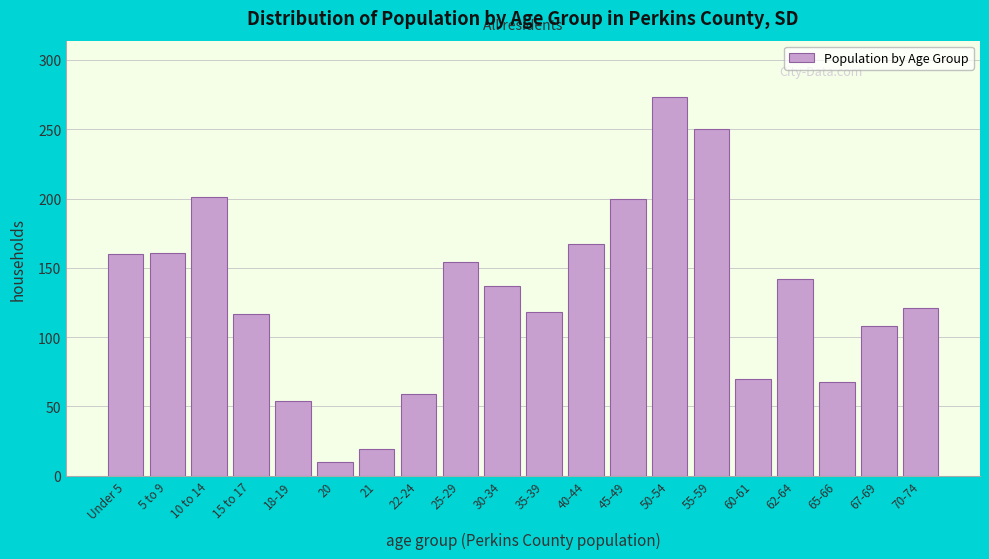

What is the approximate value at 45-49, to the nearest 50?

200